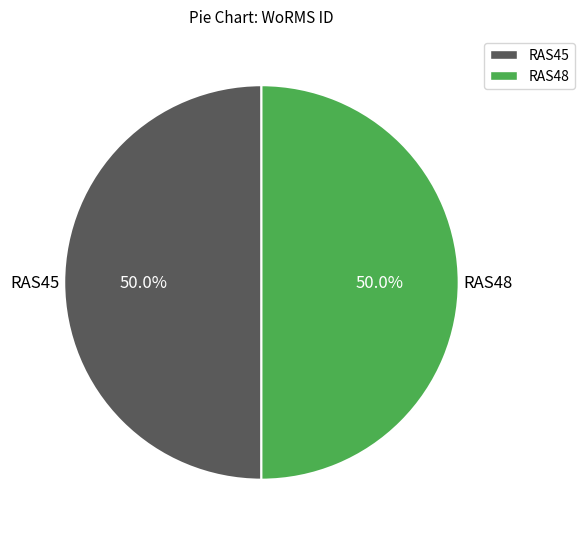

To the nearest percent, what is the combined percentage of RAS45 and RAS48?

100%